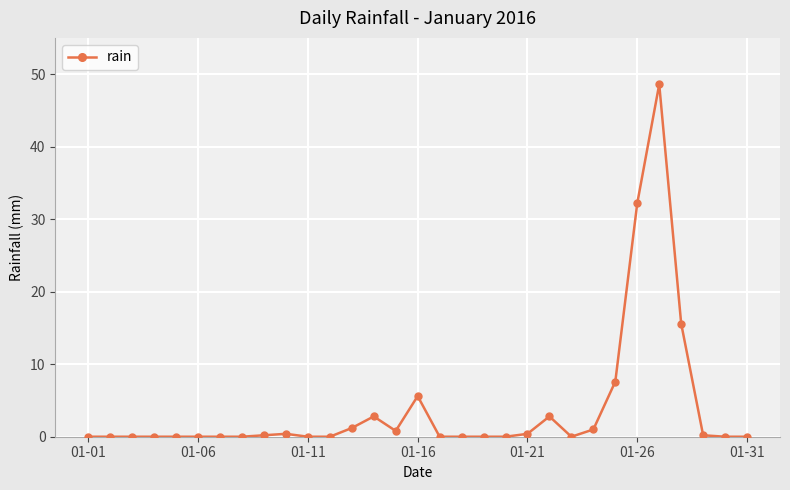

What is the average value?

3.9